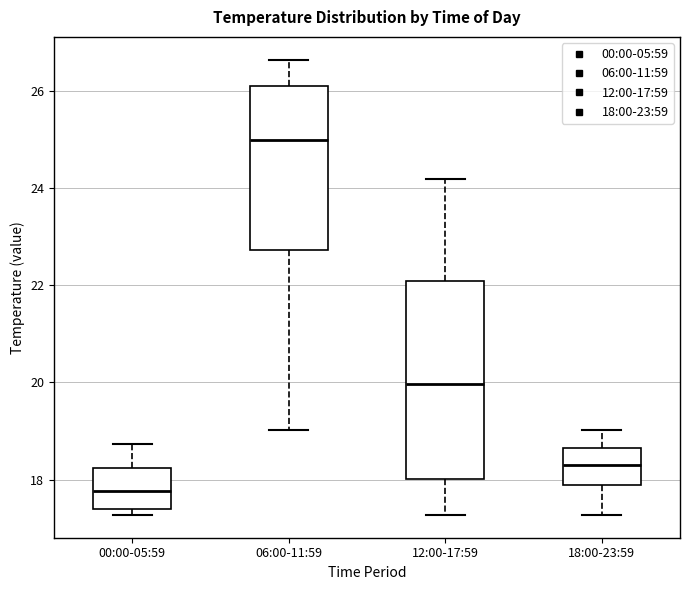

Reading left to right, read every box against the y-axis: the position of its median line, the range the box covers, and the ends of its whiskers. The values are not printed on the chart, so give them approximately, as read against the axis.

00:00-05:59: median 17.8, box 17.4 to 18.2, whiskers 17.2 to 18.8
06:00-11:59: median 25.0, box 22.8 to 26.2, whiskers 19.0 to 26.6
12:00-17:59: median 20.0, box 18.0 to 22.0, whiskers 17.2 to 24.2
18:00-23:59: median 18.4, box 17.8 to 18.6, whiskers 17.2 to 19.0